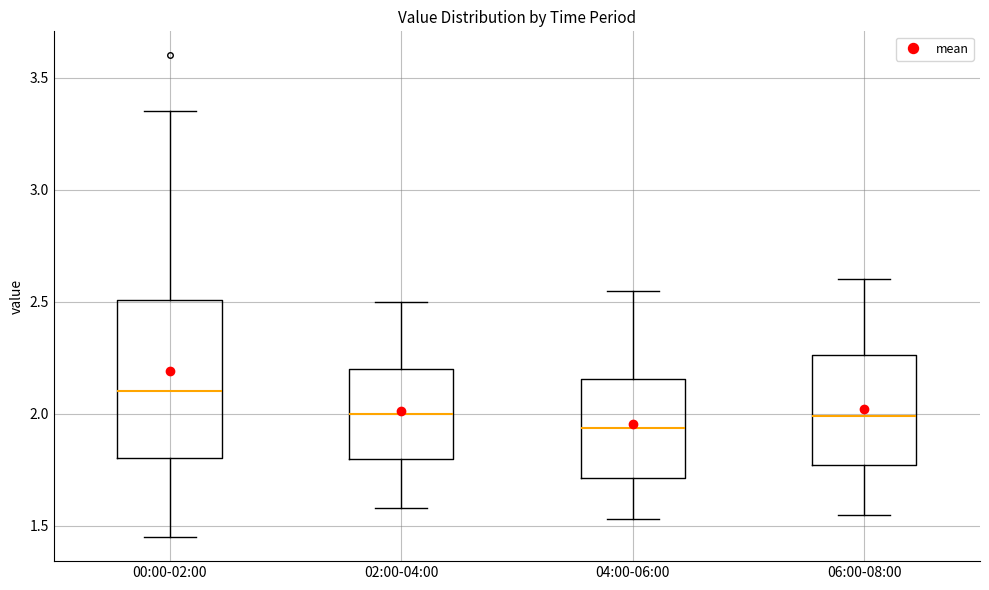

Comparing the boxes themselves (not the whiskers), which one is the tallest?

00:00-02:00